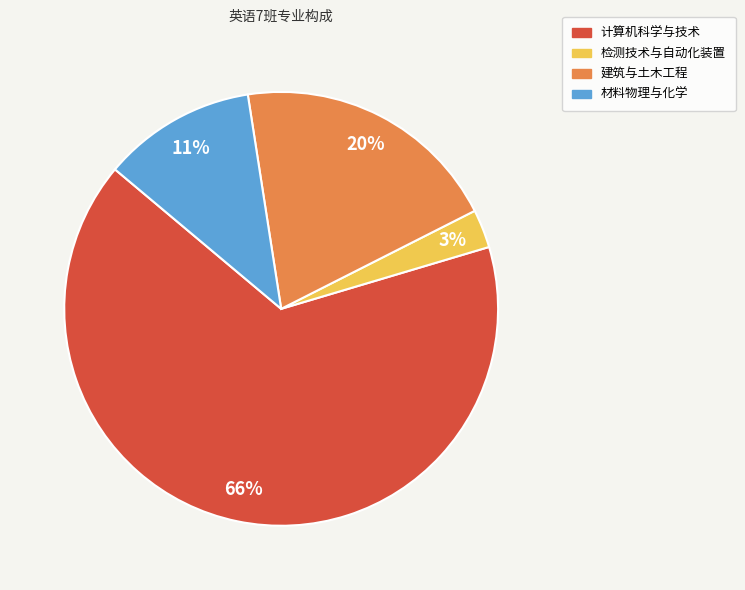

What is the majority slice?

计算机科学与技术